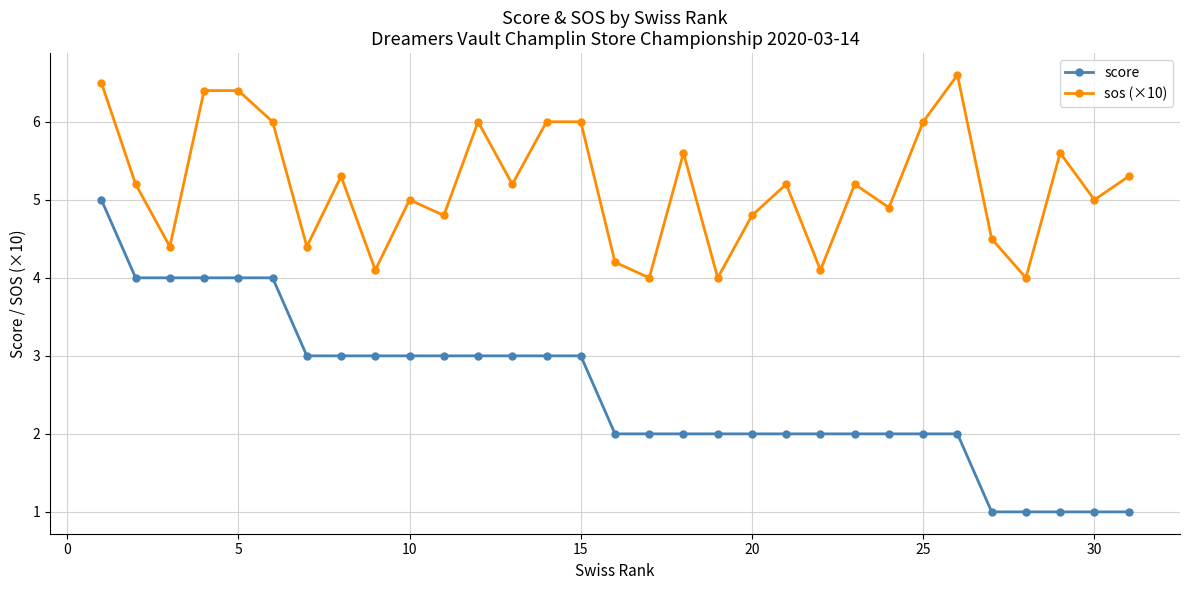

Which series has the largest total across all categories?

sos (×10)